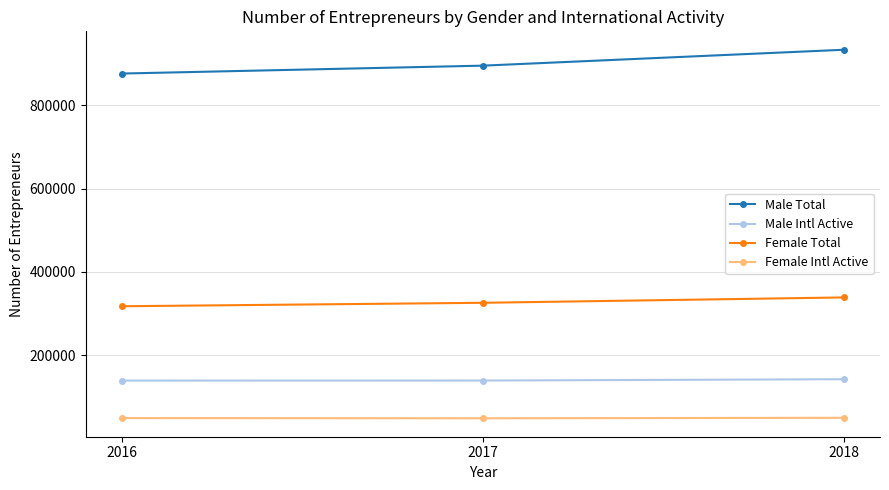

Does the chart display data point markers on the line(s)?

Yes